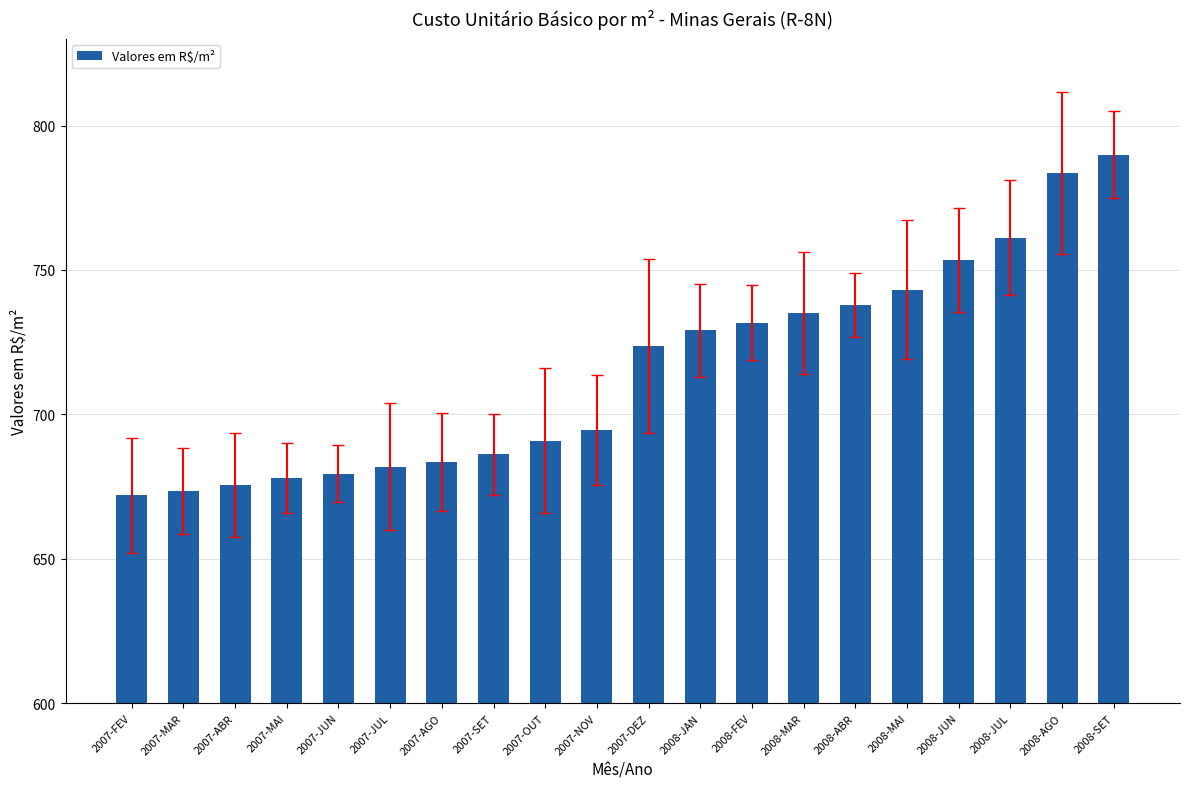

What is the average value?

715.2